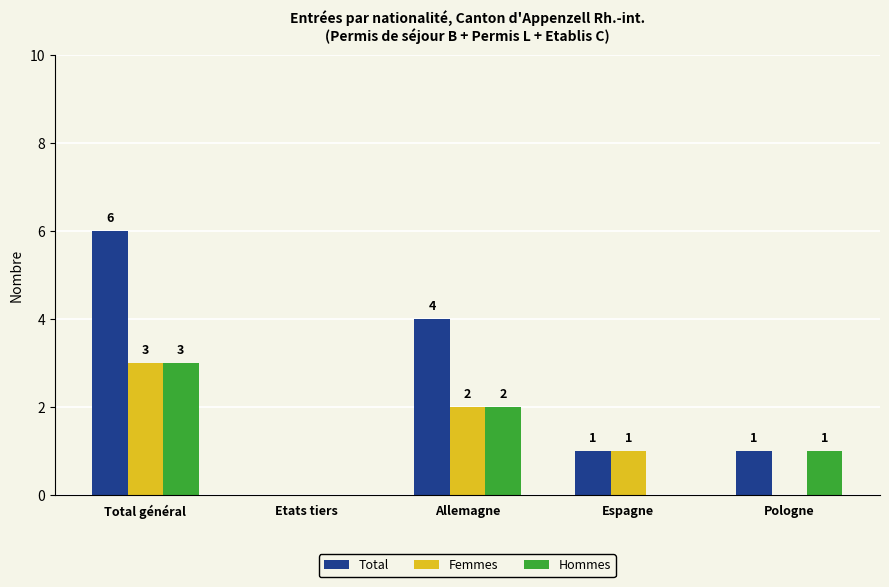

Reading left to right, extract all data points from this chart.

Total: 6	0	4	1	1
Femmes: 3	0	2	1	0
Hommes: 3	0	2	0	1